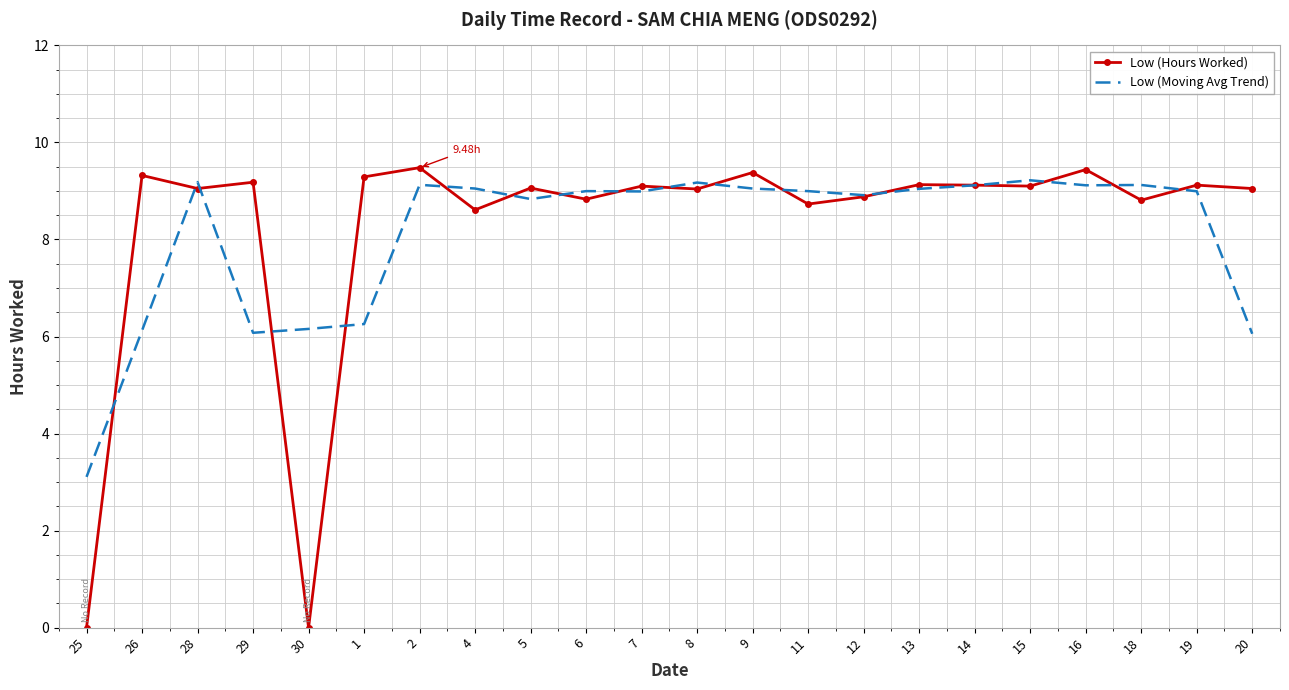

Where is the first local maximum for Low (Moving Avg Trend)?

28